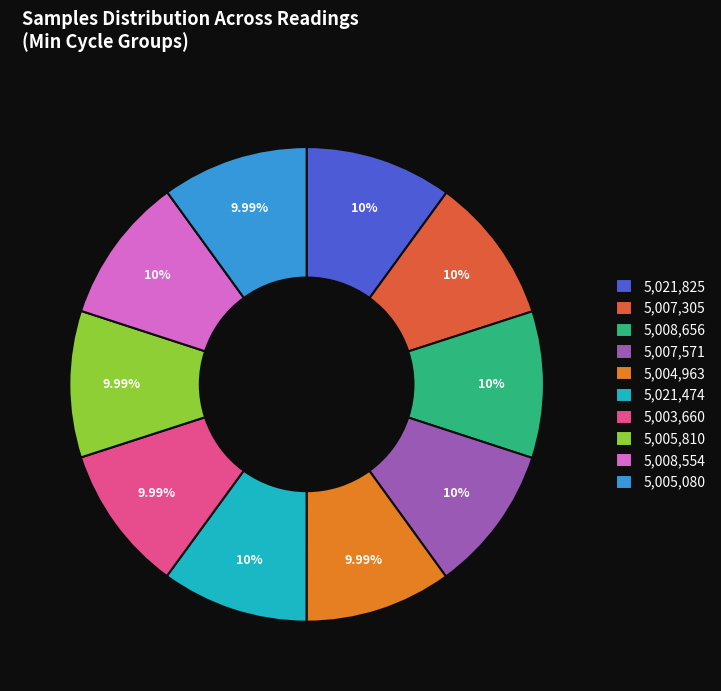

Is there a majority slice in this chart?

No